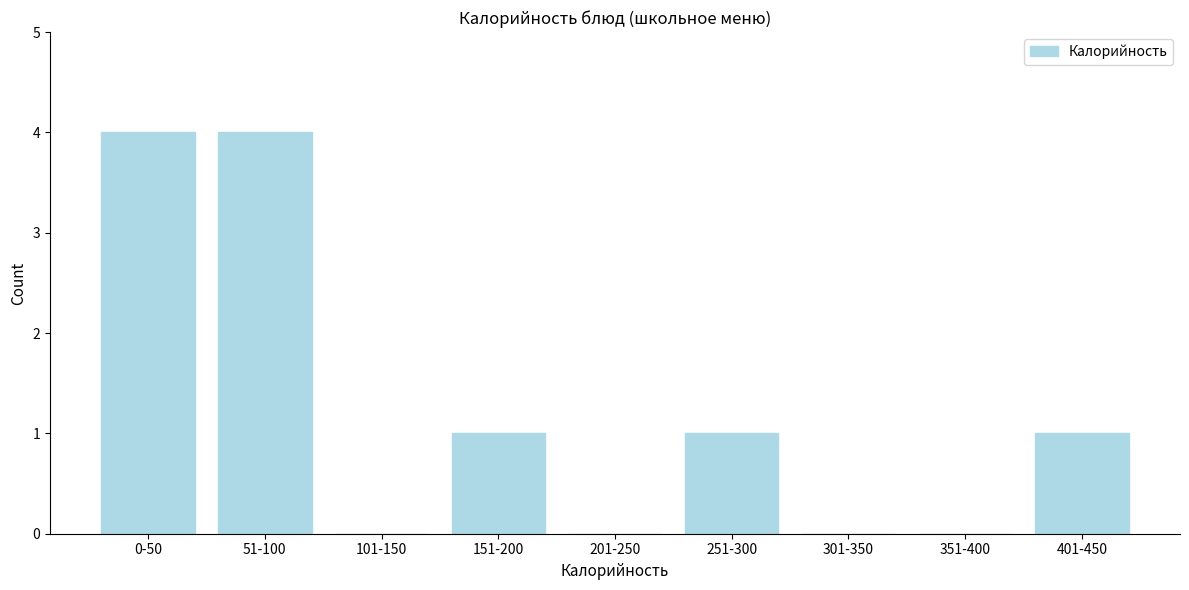

Reading left to right, what are all the values shown in this chart?

0-50=4	51-100=4	101-150=0	151-200=1	201-250=0	251-300=1	301-350=0	351-400=0	401-450=1